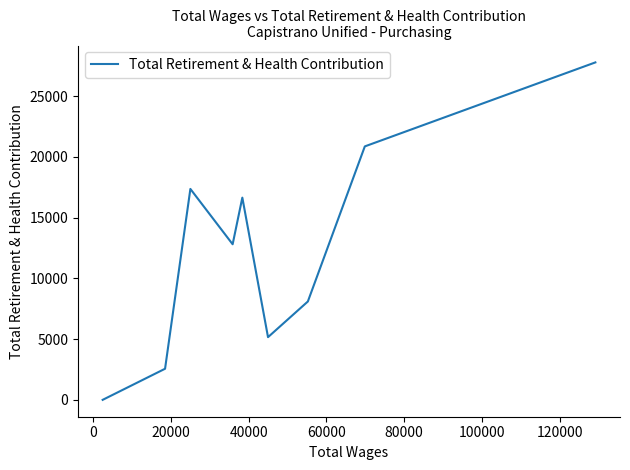

True or false: the data shows 20692 at 80000.

False